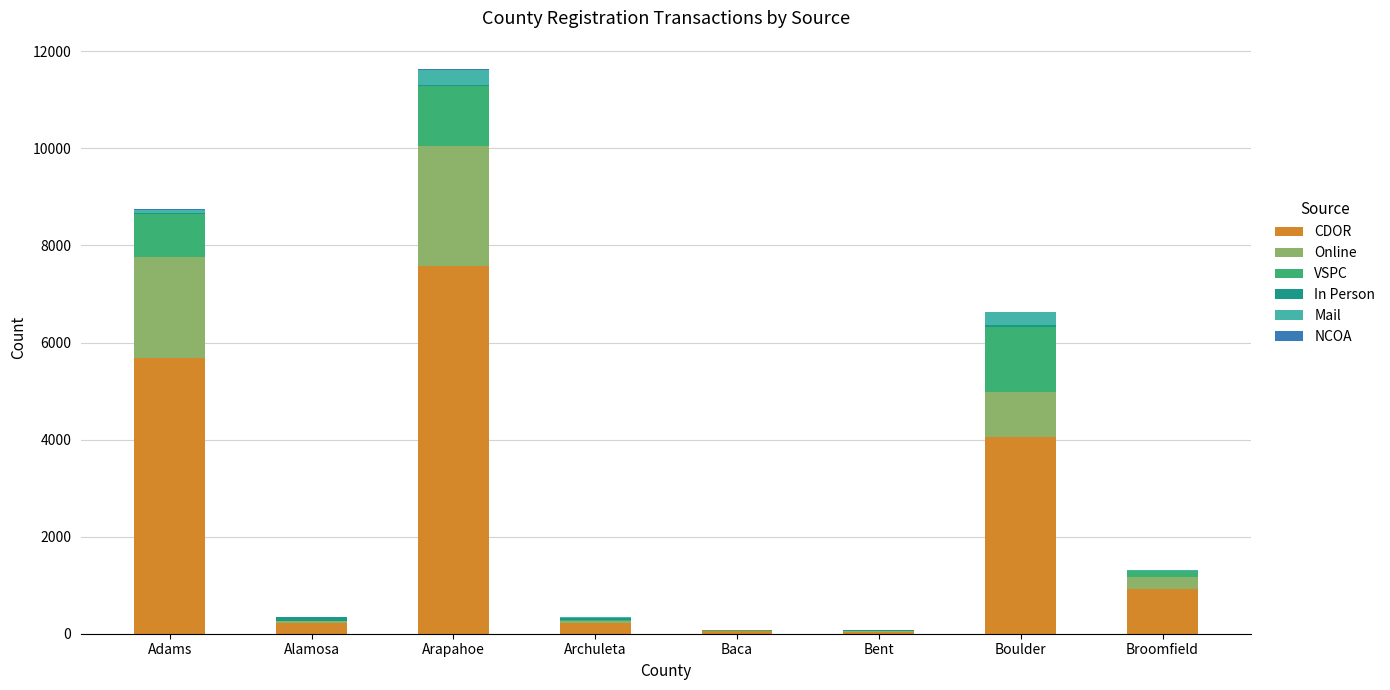

What is the maximum value for CDOR?

7584